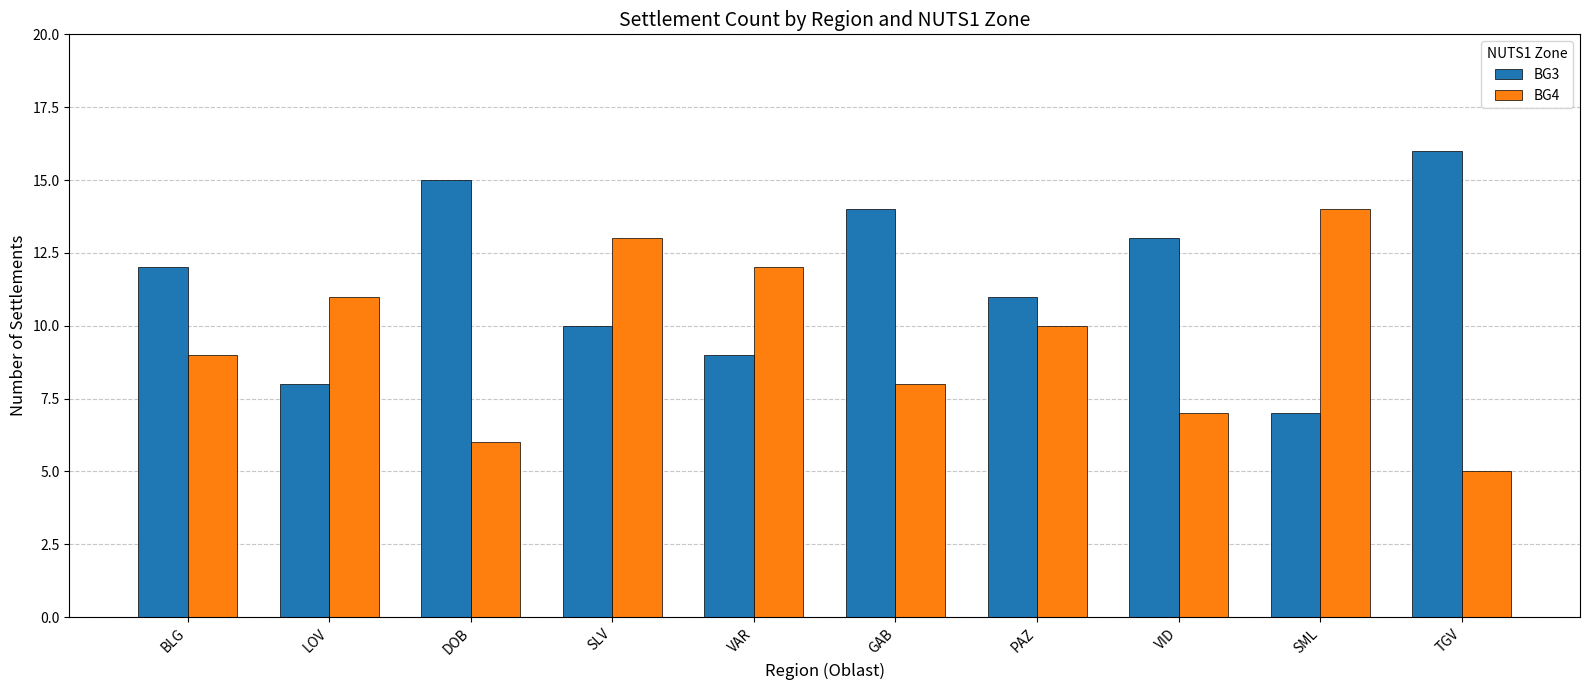

What is the spread (max minus min) of values at SML?

7